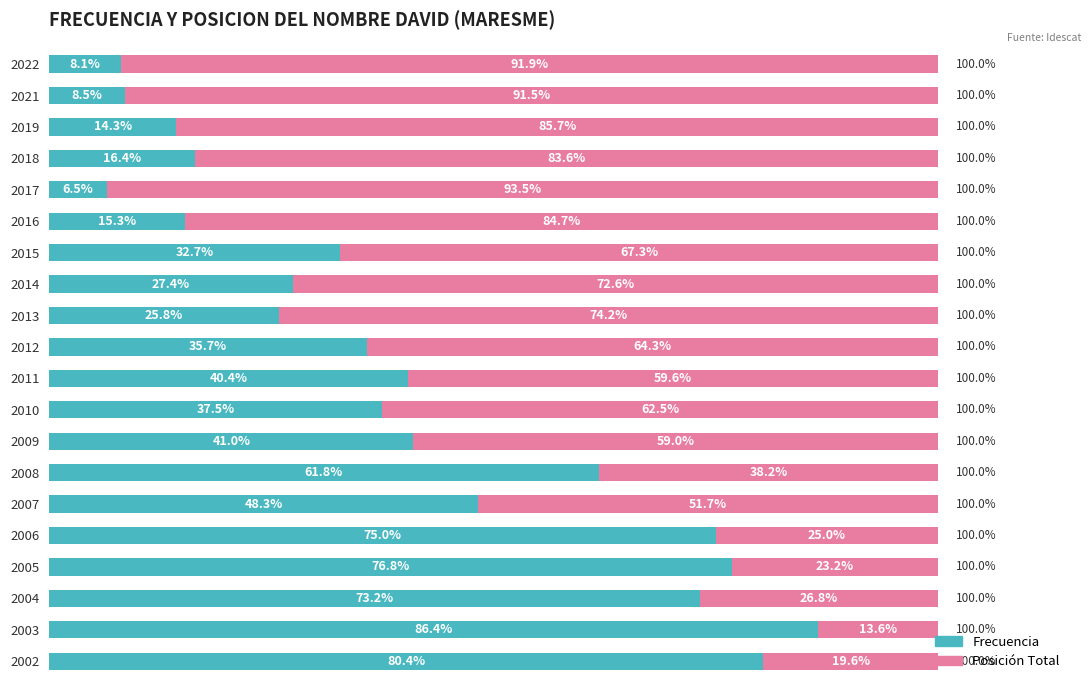

List the labels in order of Frecuencia value, largest first.

2003, 2002, 2005, 2006, 2004, 2008, 2007, 2009, 2011, 2010, 2012, 2015, 2014, 2013, 2018, 2016, 2019, 2021, 2022, 2017